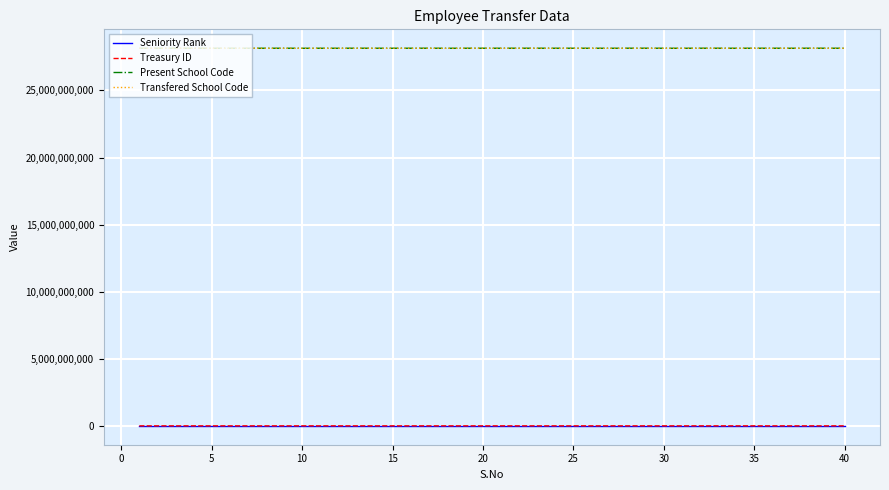

True or false: Transfered School Code and Seniority Rank intersect in this chart.

False